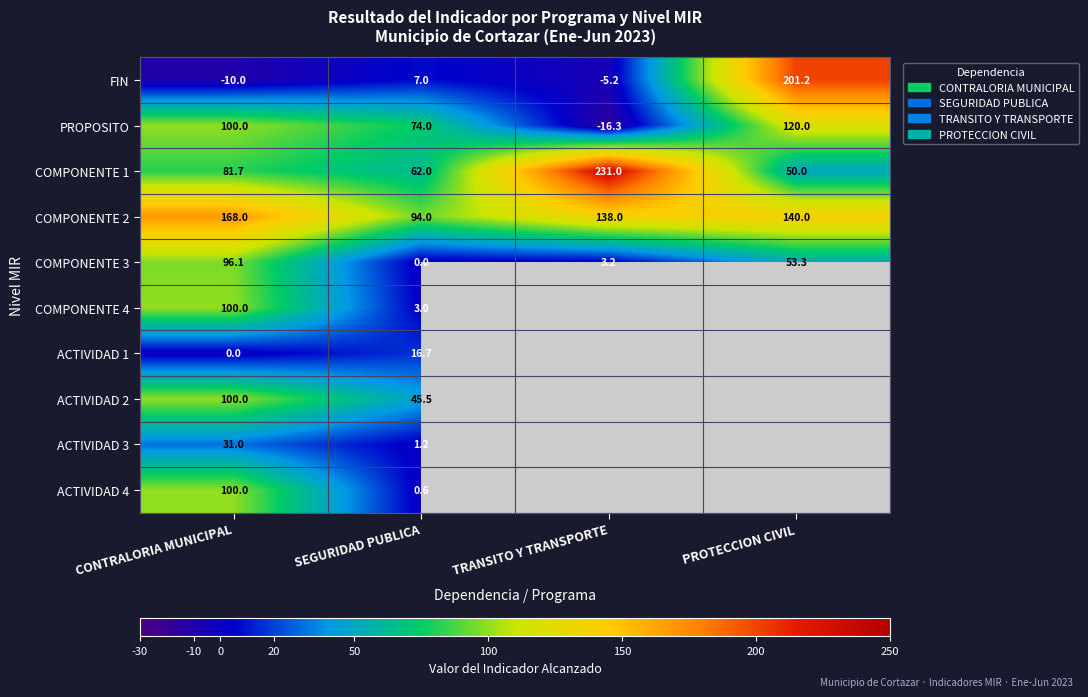

What is the difference between the highest and lowest values at CONTRALORIA MUNICIPAL?

178.0